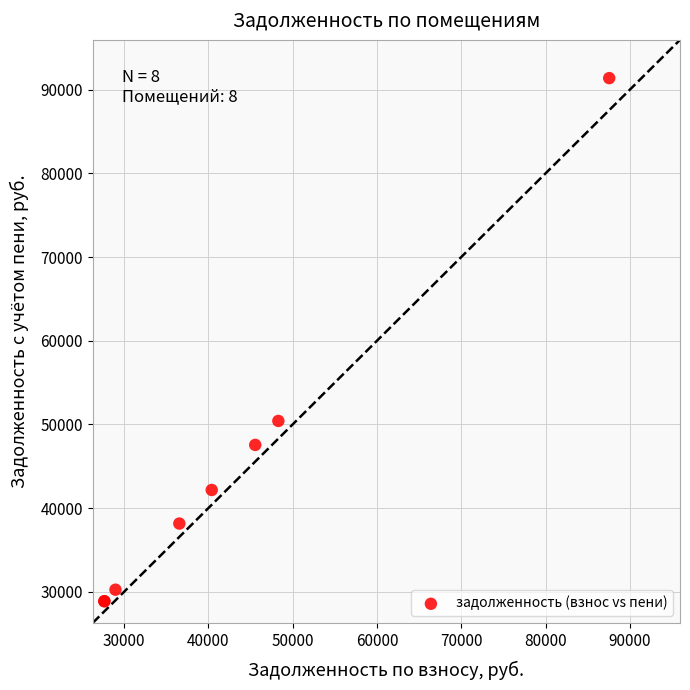

What Y value in the scatter plot is closest to 60123?

50413.4